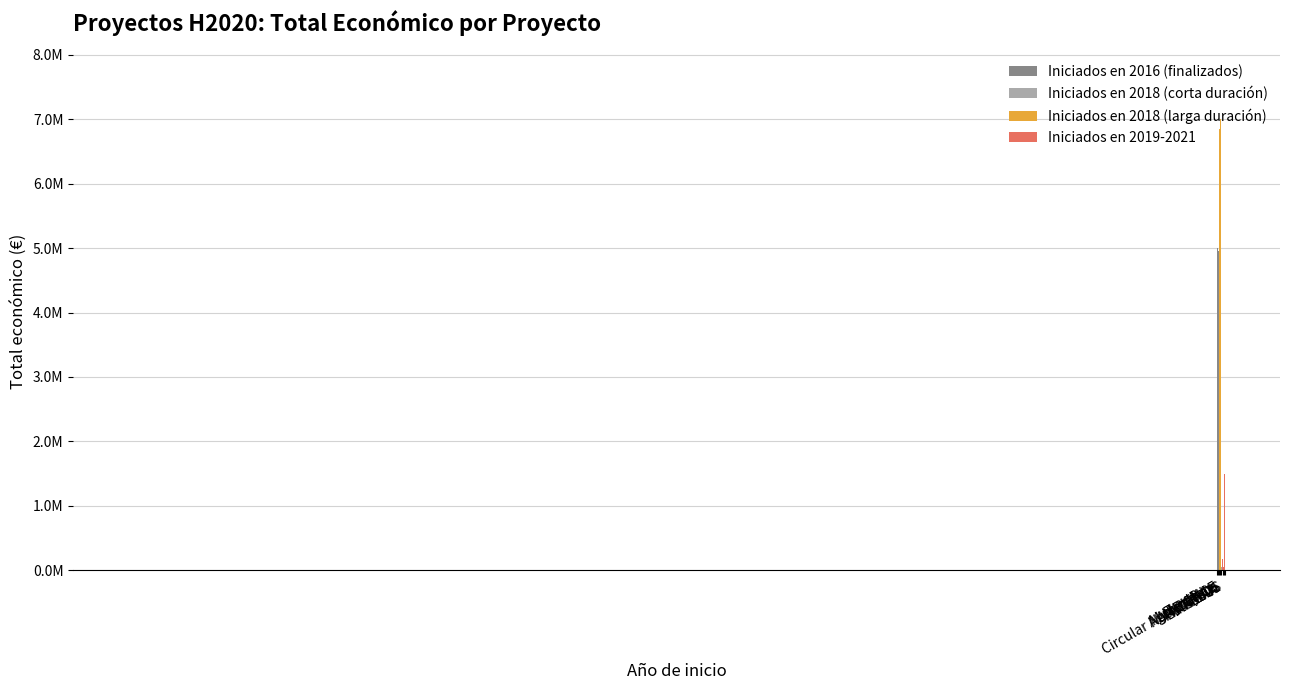

Are the bars horizontal?

No